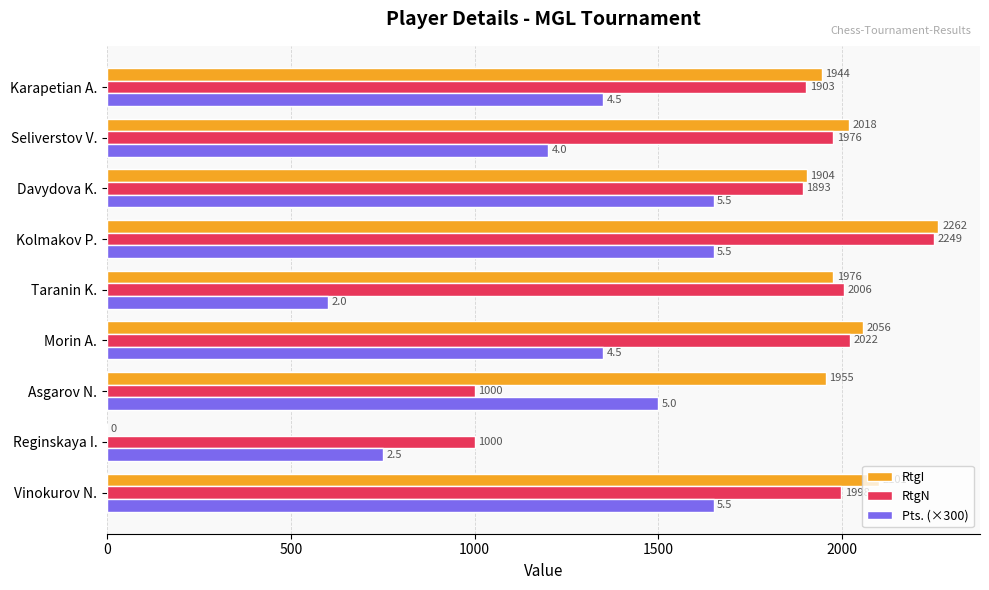

What is the sum of all RtgN values?

16047